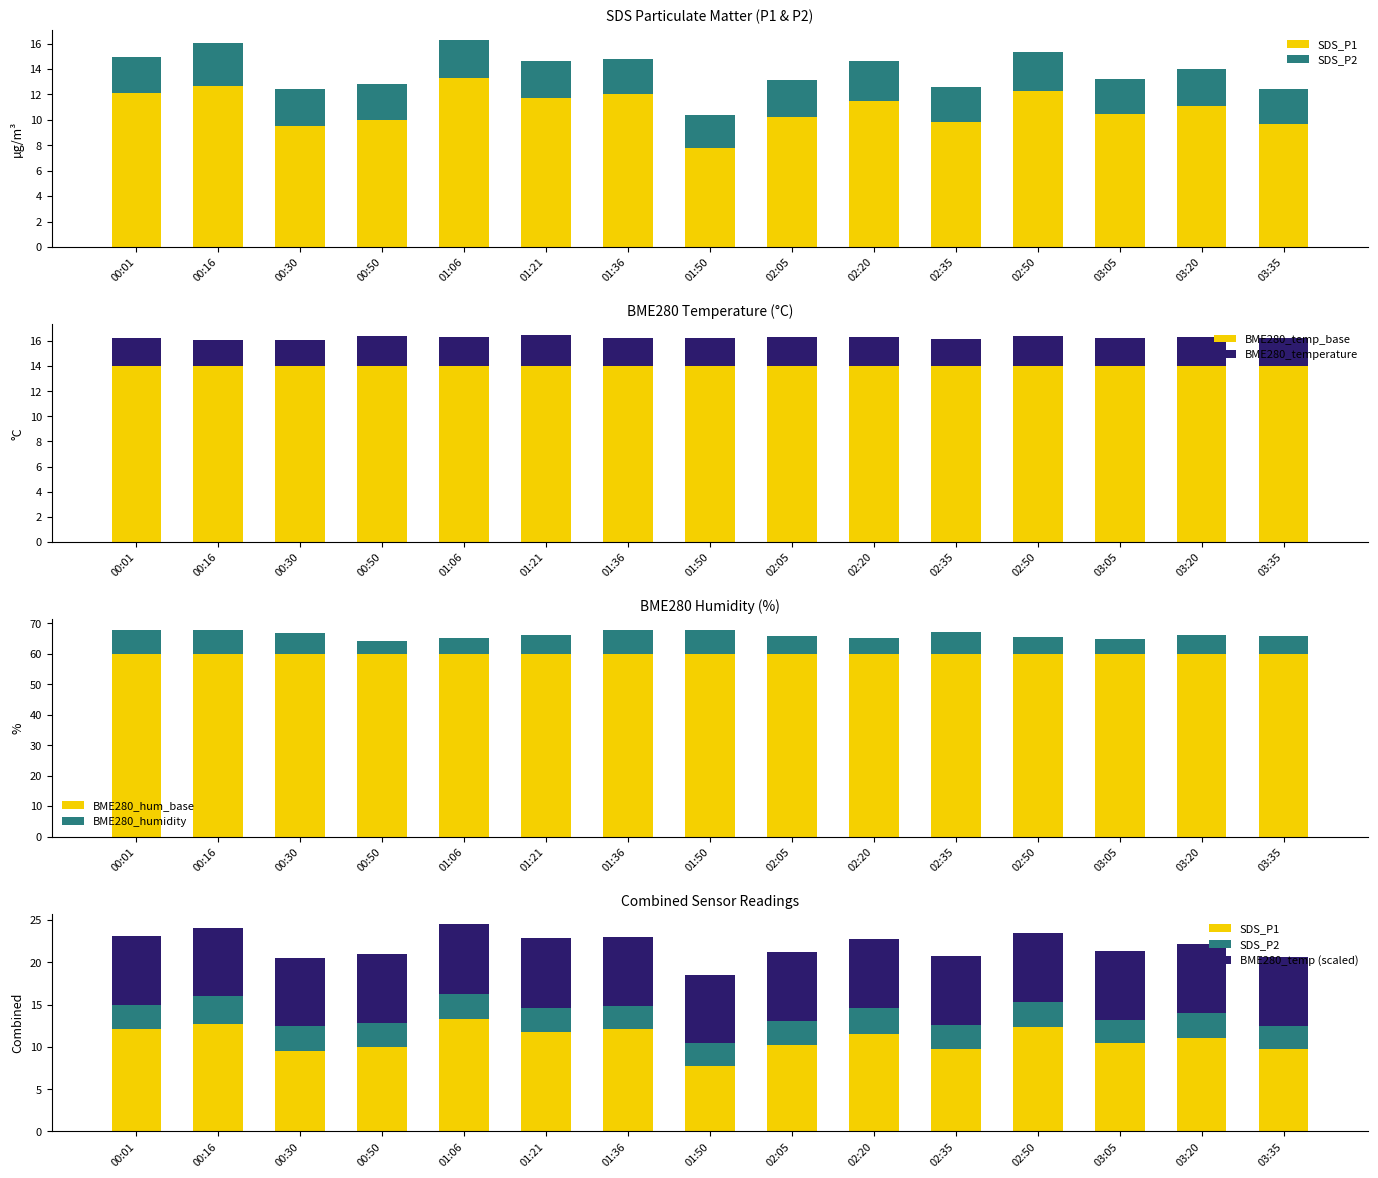

What is the sum of the BME280_temp_base values at 00:30 and 00:50?

28.0